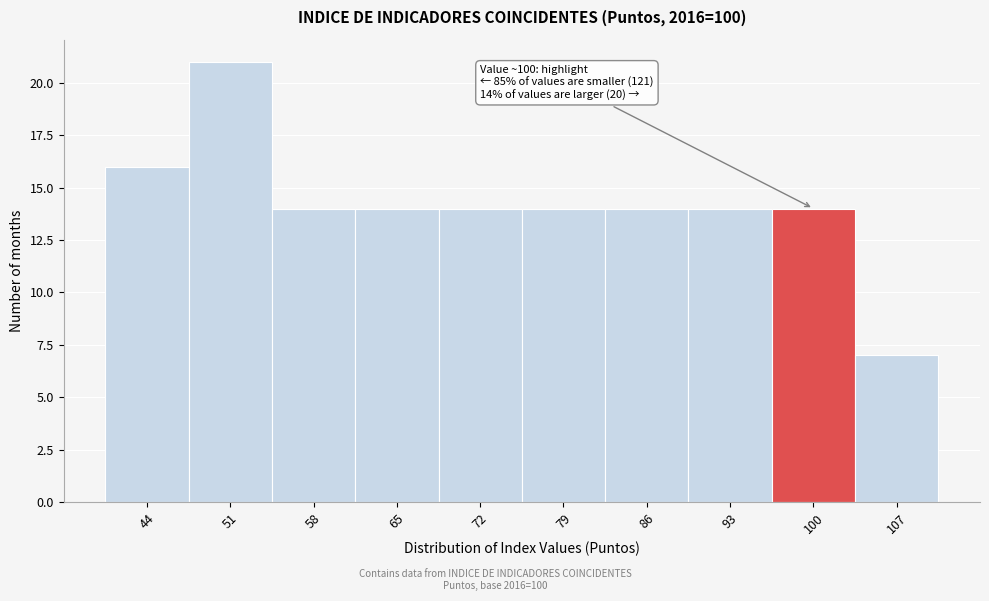

Reading left to right, what are all the values shown in this chart?

44=16	51=21	58=14	65=14	72=14	79=14	86=14	93=14	100=14	107=7